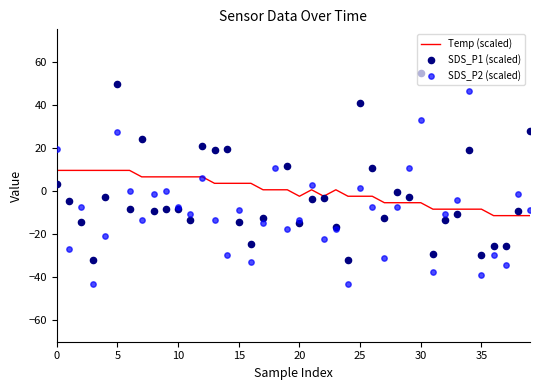

Which series has the largest total across all categories?

SDS_P1 (scaled)